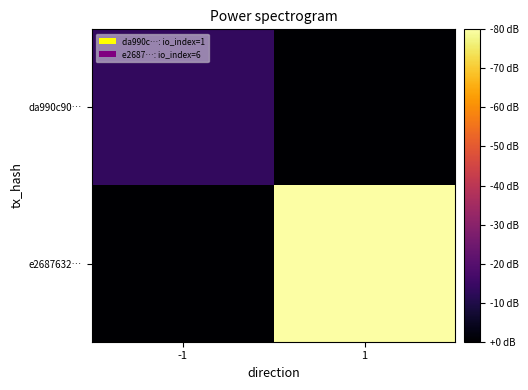

At how many categories does at least one series exceed 2?

1